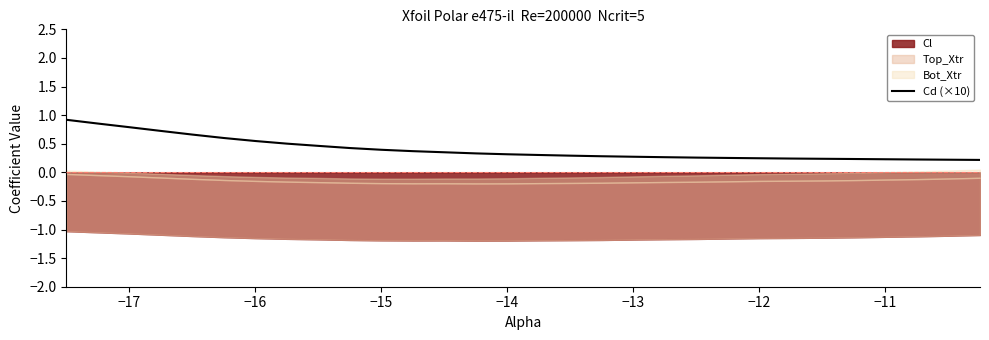

The value of Cd (×10) at −16 is 0.9. True or false?

False